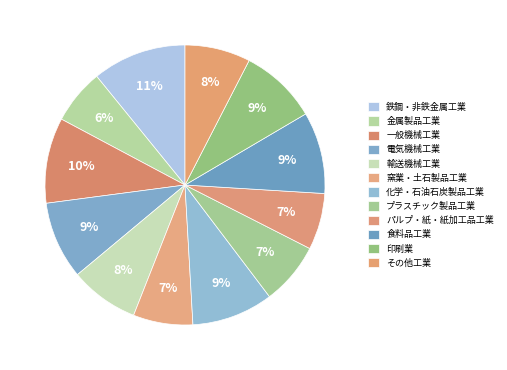

To the nearest percent, what portion does 窯業・土石製品工業 represent?

7%